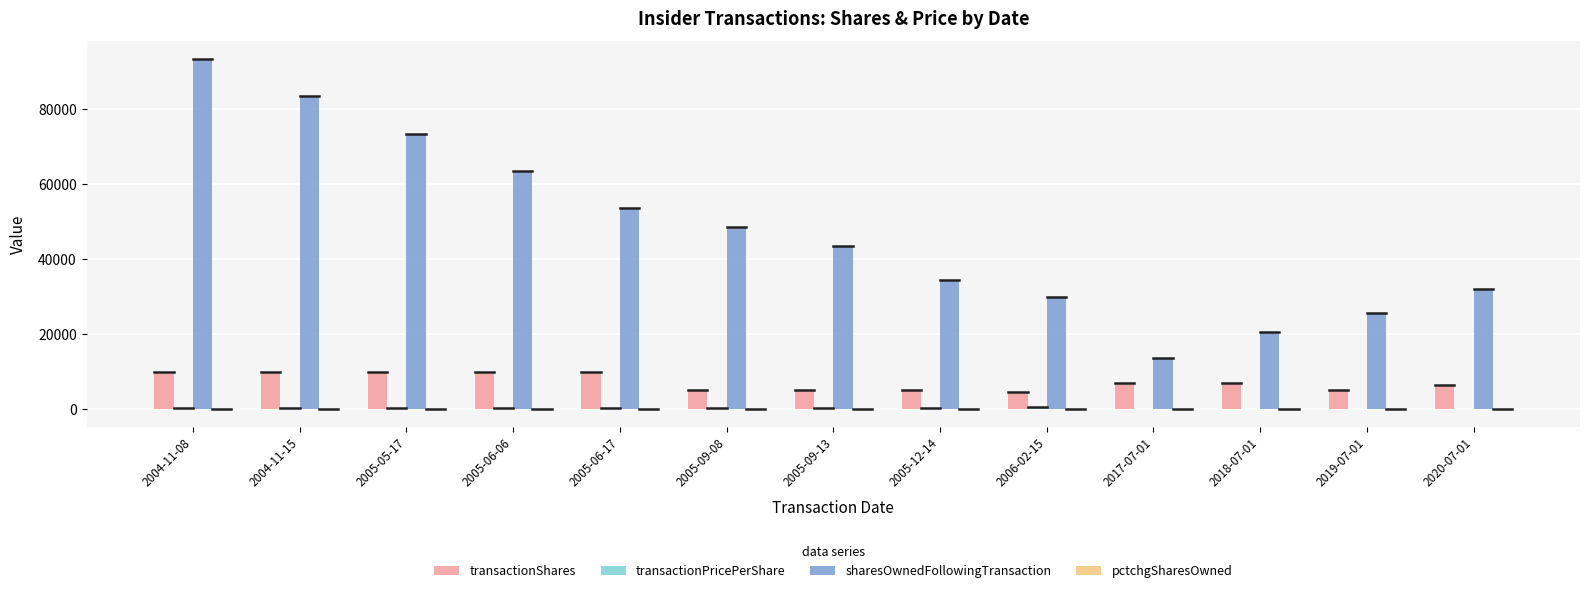

Which label corresponds to the largest value in the chart?

2004-11-08